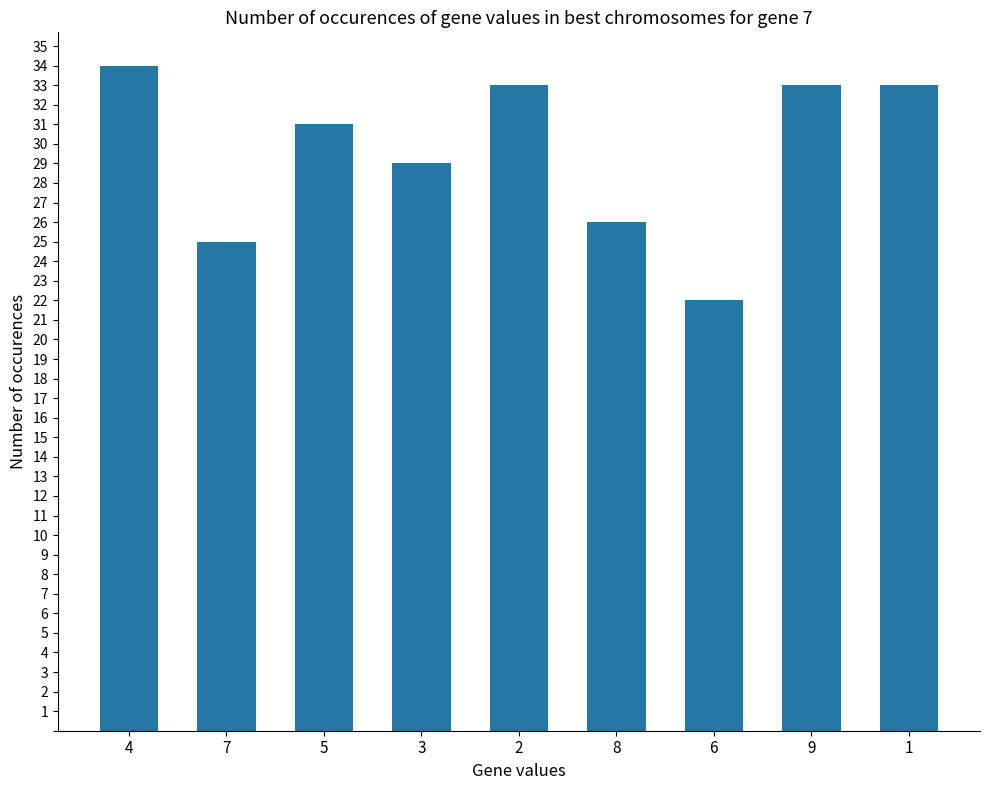

Which label corresponds to the smallest value in the chart?

6